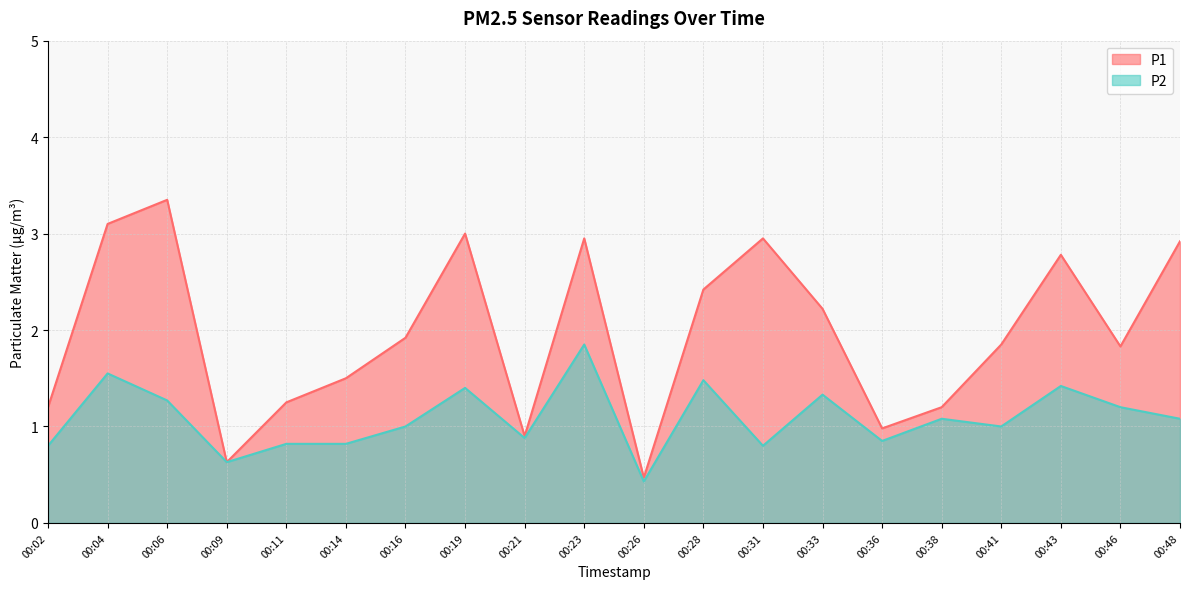

Reading left to right, list all the values displayed in this chart.

P1: 00:02=1.2	00:04=3.1	00:06=3.4	00:09=0.6	00:11=1.2	00:14=1.5	00:16=1.9	00:19=3.0	00:21=0.9	00:23=3.0	00:26=0.5	00:28=2.4	00:31=3.0	00:33=2.2	00:36=1.0	00:38=1.2	00:41=1.9	00:43=2.8	00:46=1.8	00:48=2.9
P2: 00:02=0.8	00:04=1.6	00:06=1.3	00:09=0.6	00:11=0.8	00:14=0.8	00:16=1.0	00:19=1.4	00:21=0.9	00:23=1.9	00:26=0.4	00:28=1.5	00:31=0.8	00:33=1.3	00:36=0.8	00:38=1.1	00:41=1.0	00:43=1.4	00:46=1.2	00:48=1.1